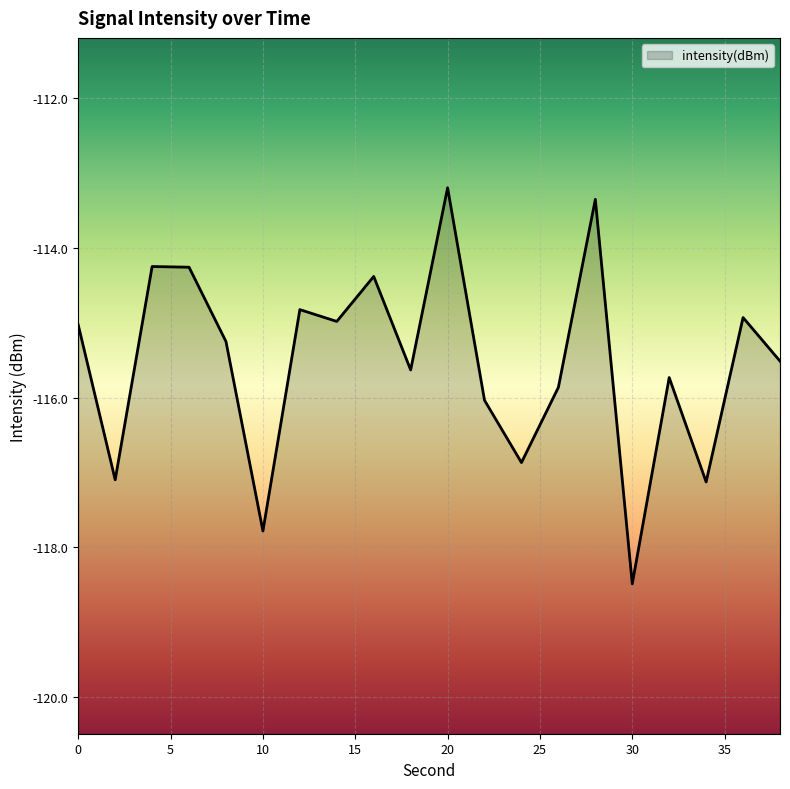

Reading right to left, transcribe all the data shown in this chart.

-115.5	-114.9	-117.1	-115.7	-118.5	-113.4	-115.9	-116.9	-116.0	-113.2	-115.6	-114.4	-115.0	-114.8	-117.8	-115.3	-114.3	-114.3	-117.1	-115.0